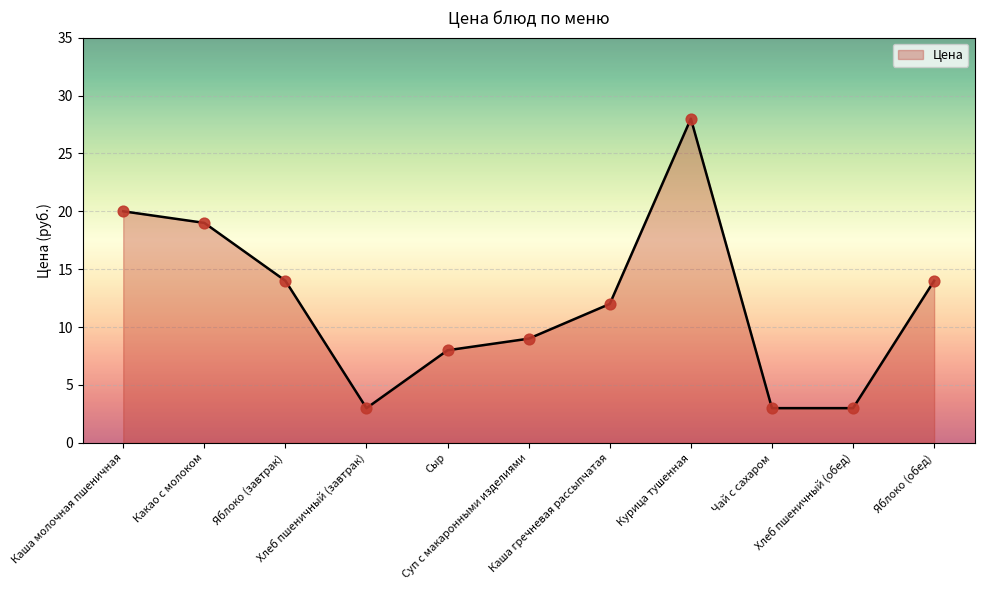

What is the change in value from Какао с молоком to Яблоко (завтрак)?

-5